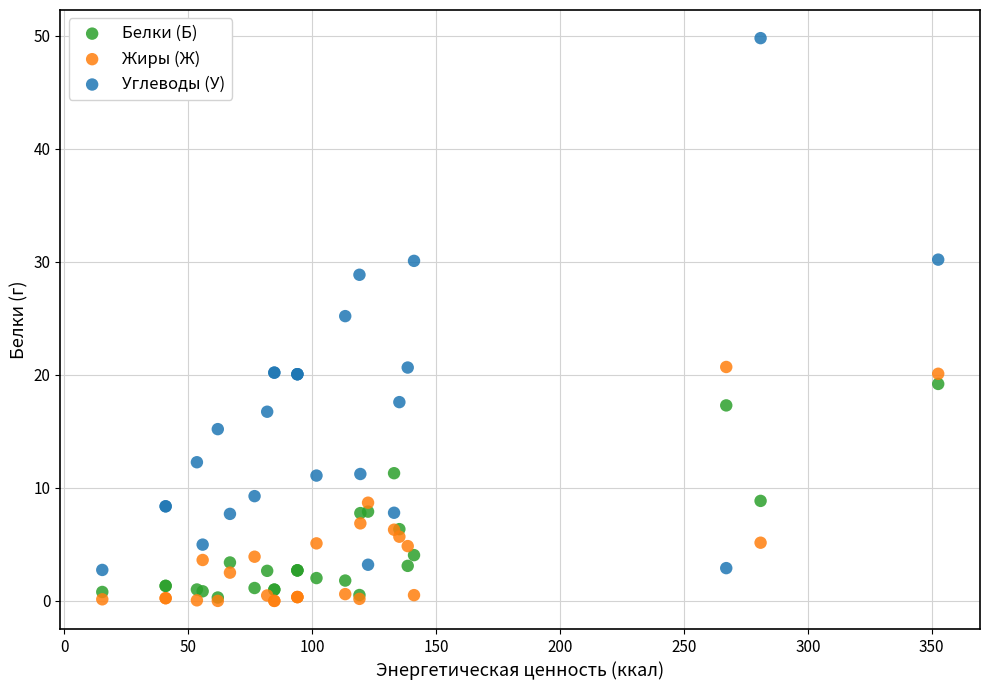

Across all series, what Y value is closest to 24?

25.2